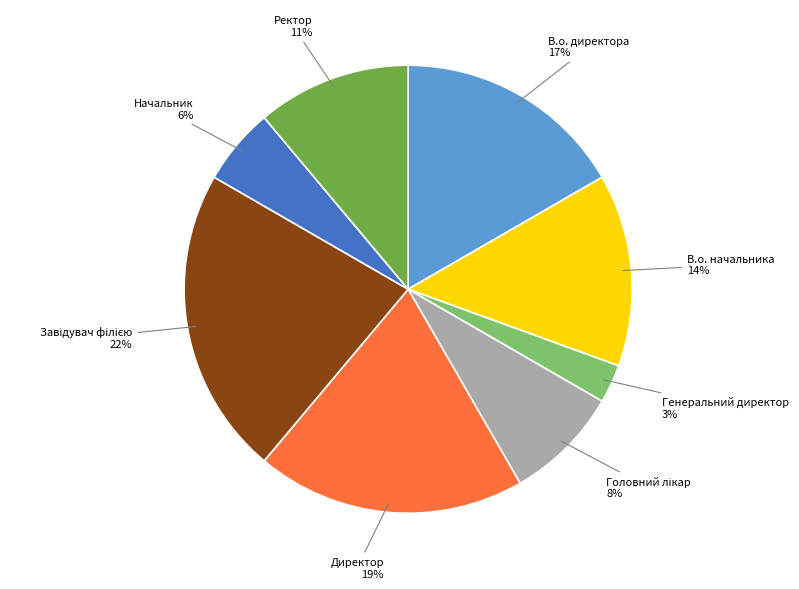

Count the number of slices in the pie.

8